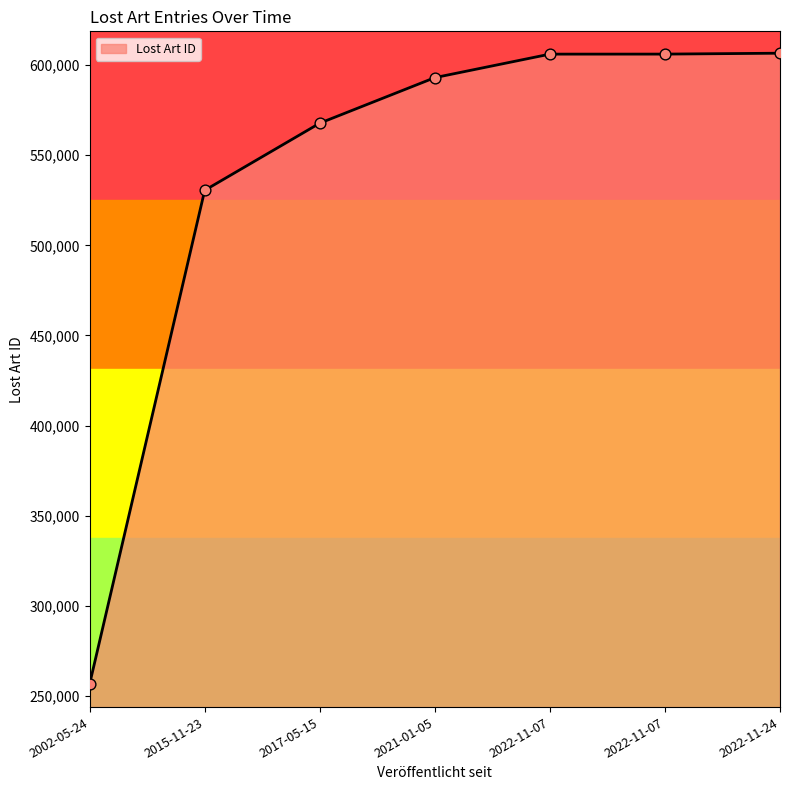

Does the chart have visible grid lines?

No